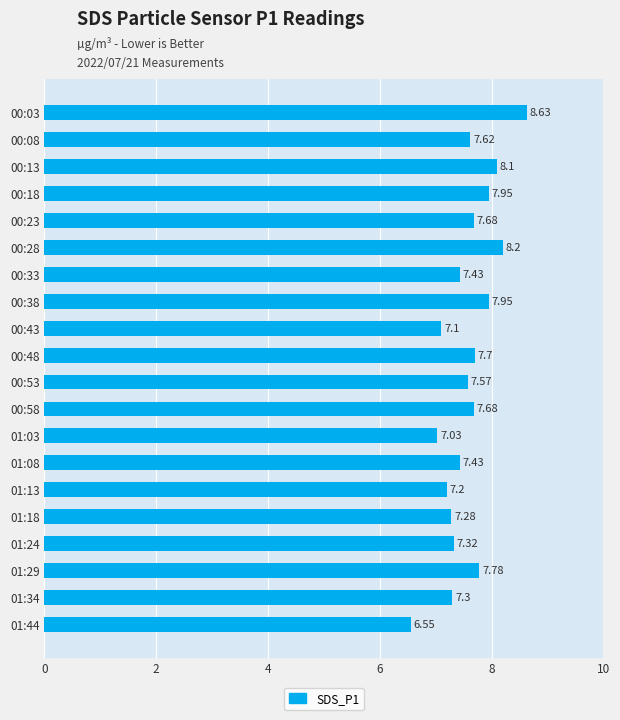

What is the change in value from 00:38 to 01:44?

-1.4